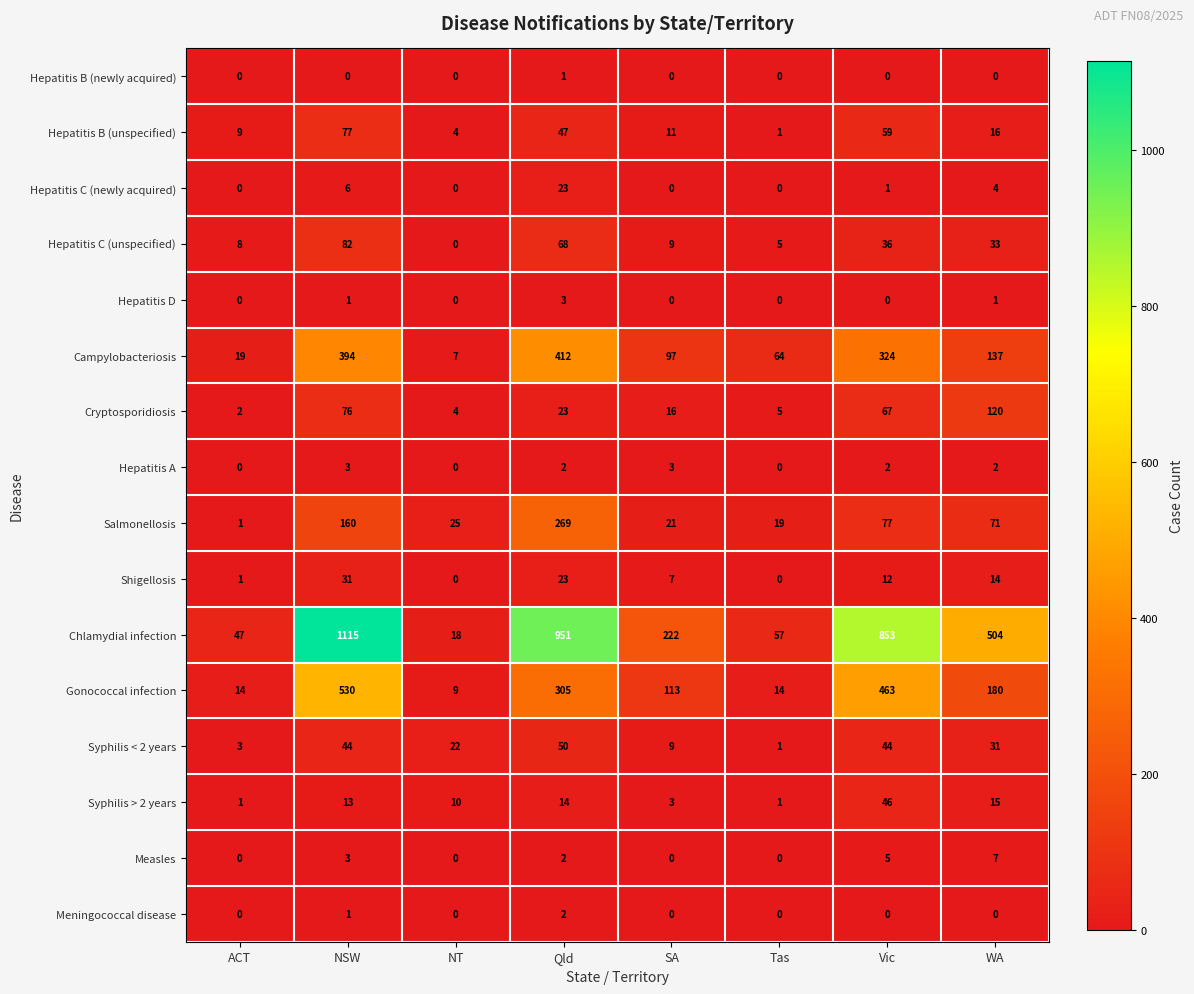

At which category is the sum across all series the highest?

NSW